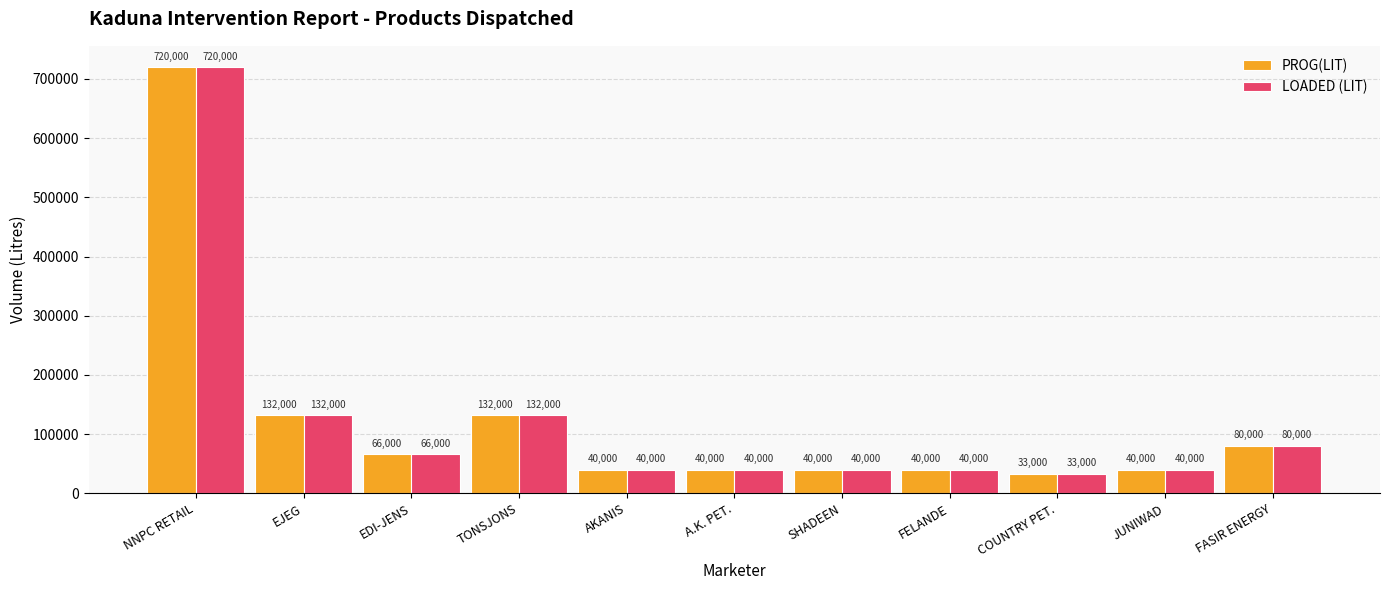

How many values in the LOADED (LIT) series are below 40000?

1